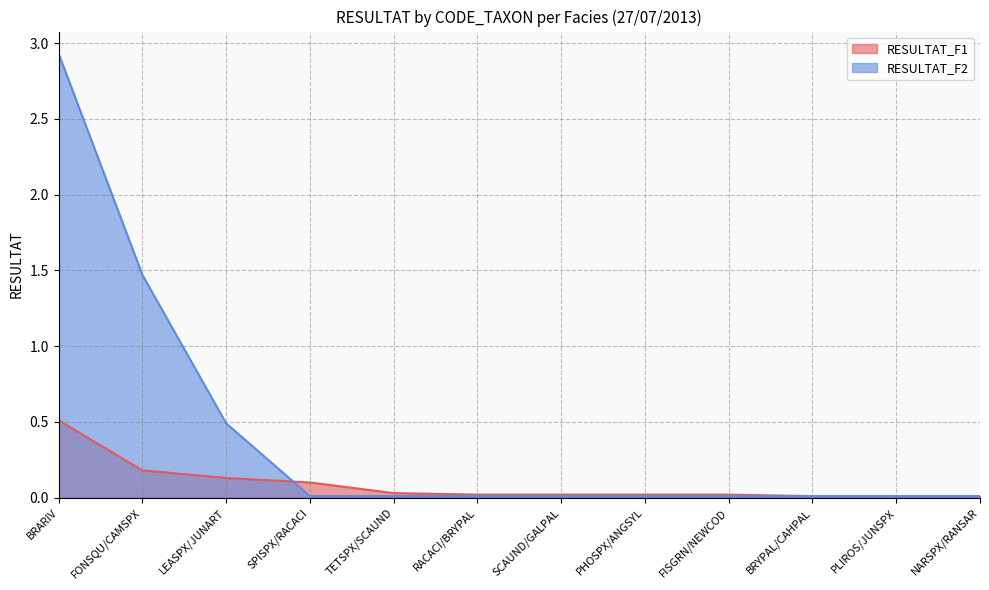

Between PLIROS/JUNSPX and PHOSPX/ANGSYL, which is larger?

PHOSPX/ANGSYL